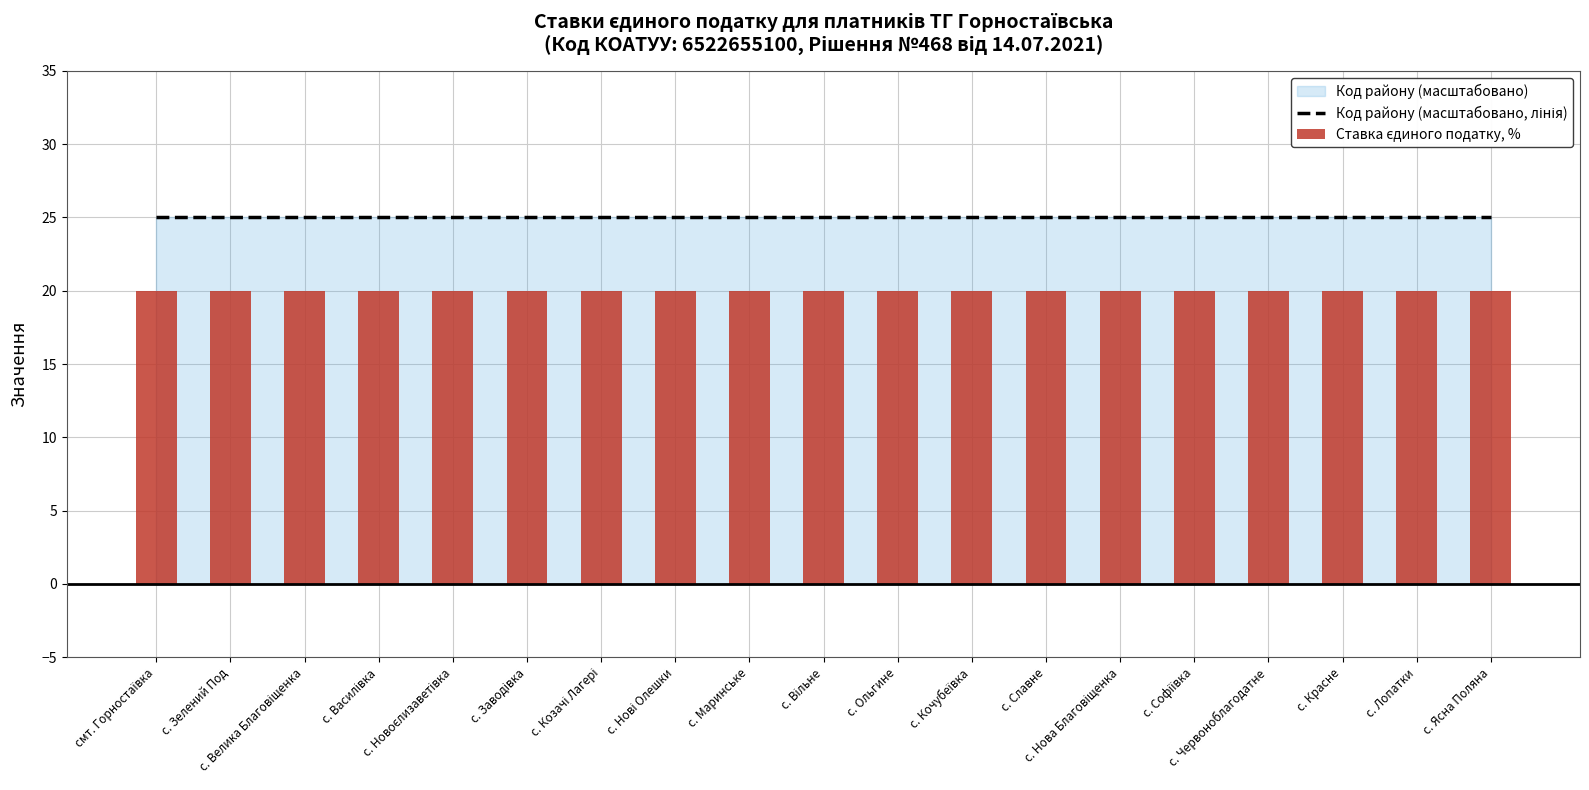

What is the label of the 18th bar from the left?

с. Лопатки